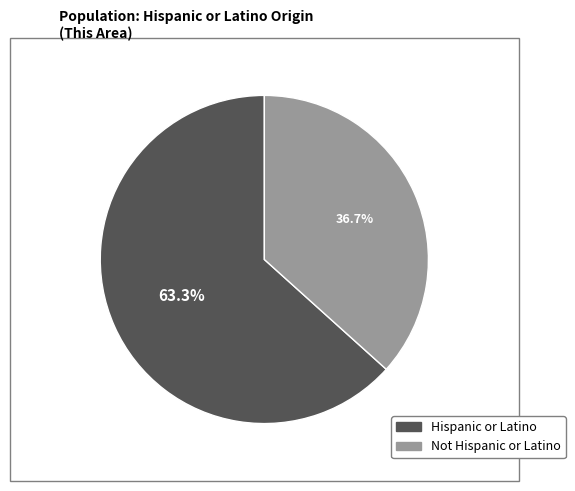

Is there any slice that represents more than half of the pie?

Yes